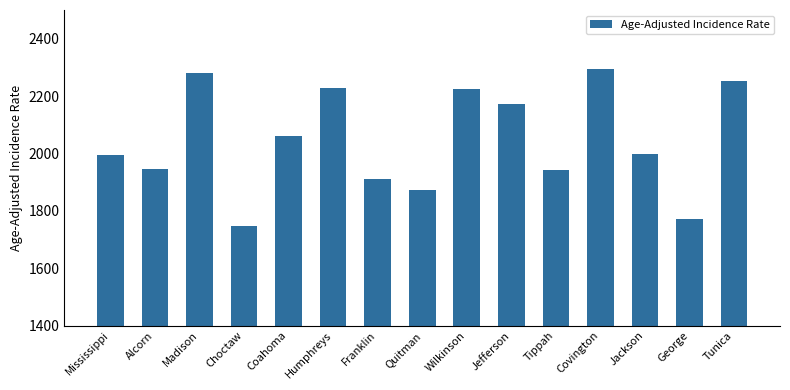

What position from the right is Humphreys?

10